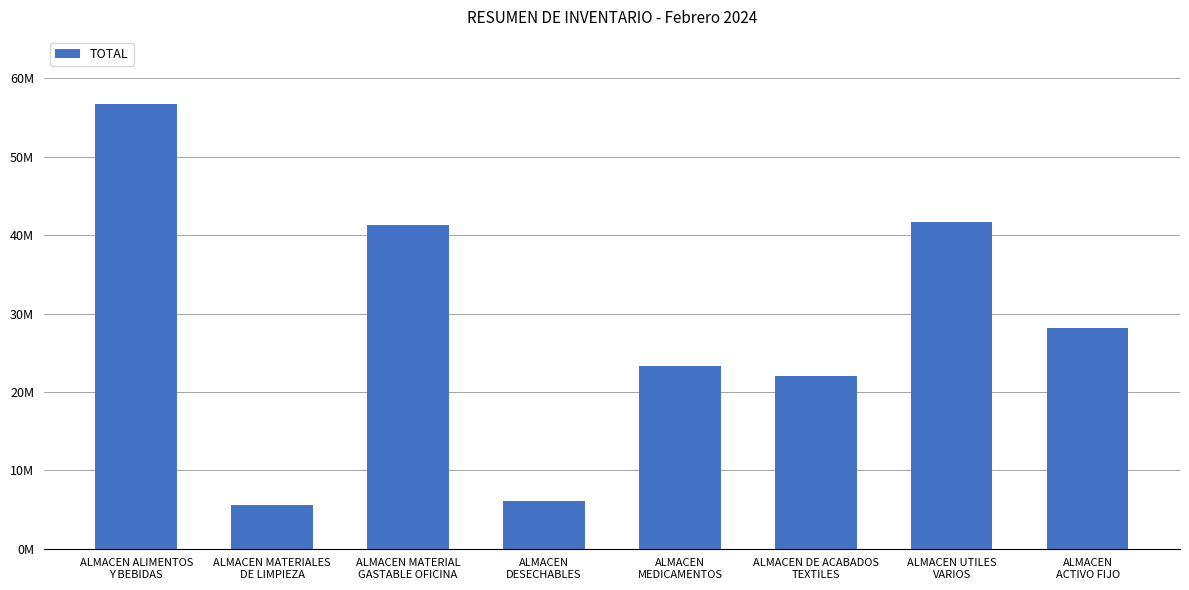

What is the value of the 3rd bar from the left?

41280874.2